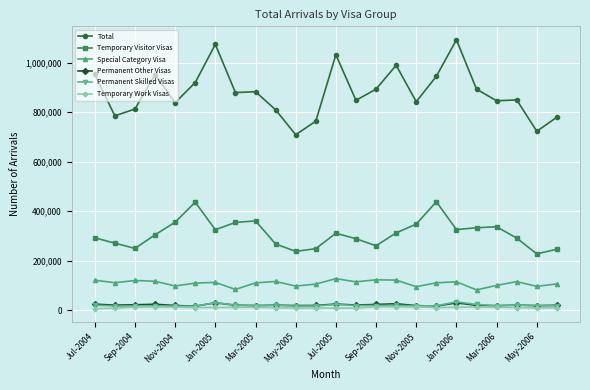

At how many categories does at least one series exceed 932105?

7